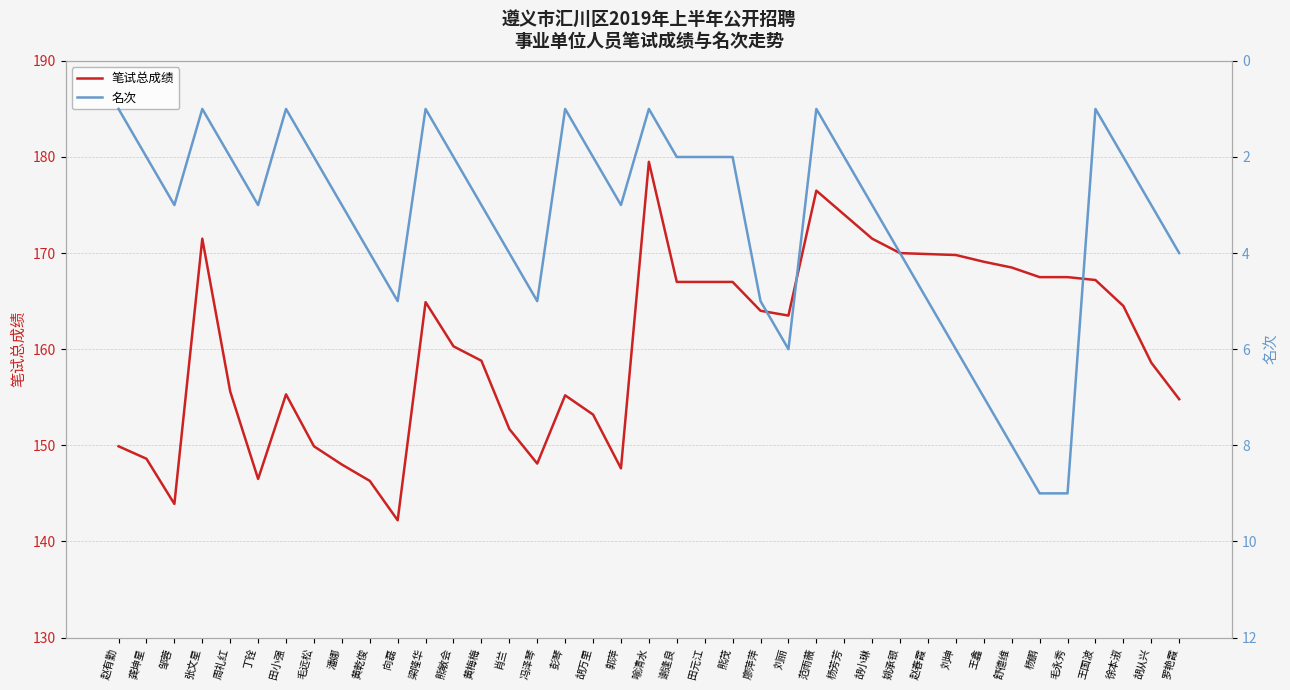

At 毛远松, list the series in order from smallest to largest.

名次, 笔试总成绩